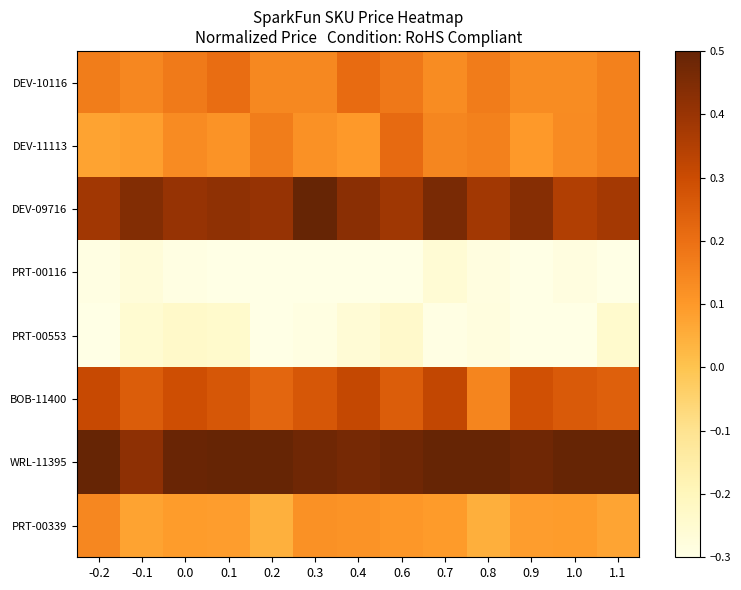

Which series has the largest total across all categories?

WRL-11395